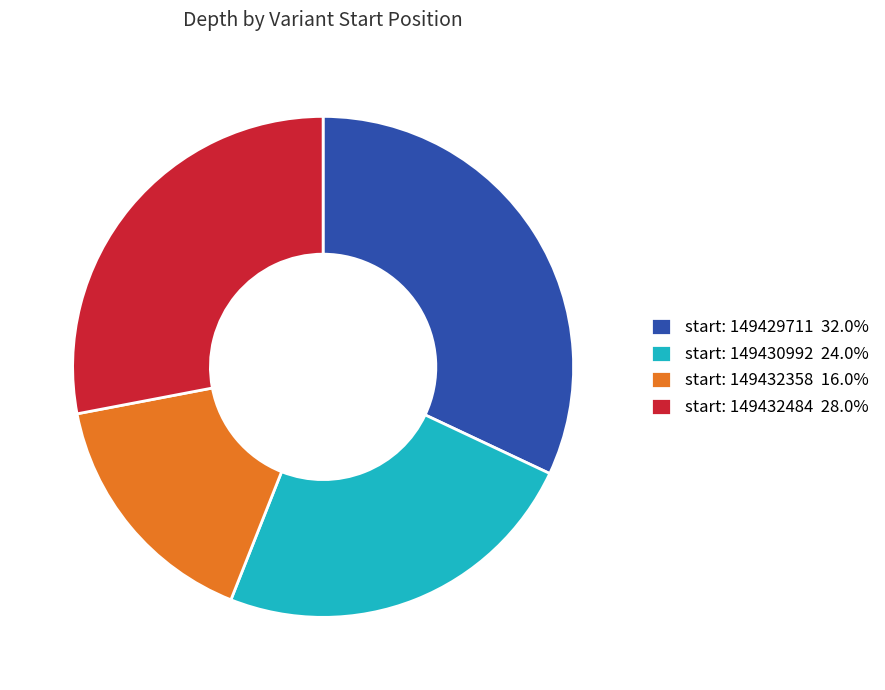

Does start: 149432484 28.0% account for over 50% of the chart?

No